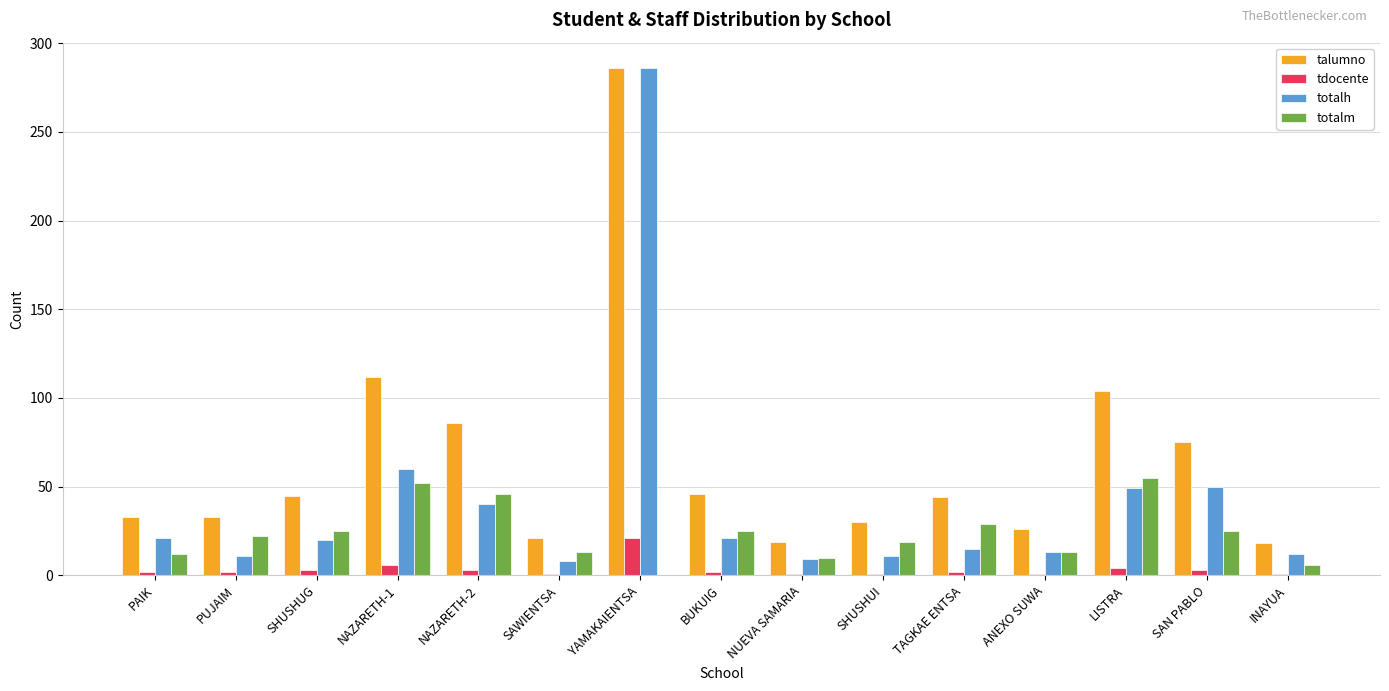

Which category has the highest value in the tdocente series?

YAMAKAIENTSA